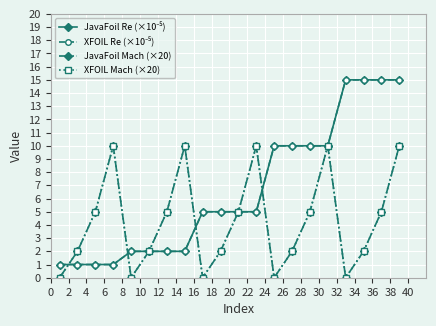

At which category does JavaFoil Mach (×20) reach its first local valley?

8